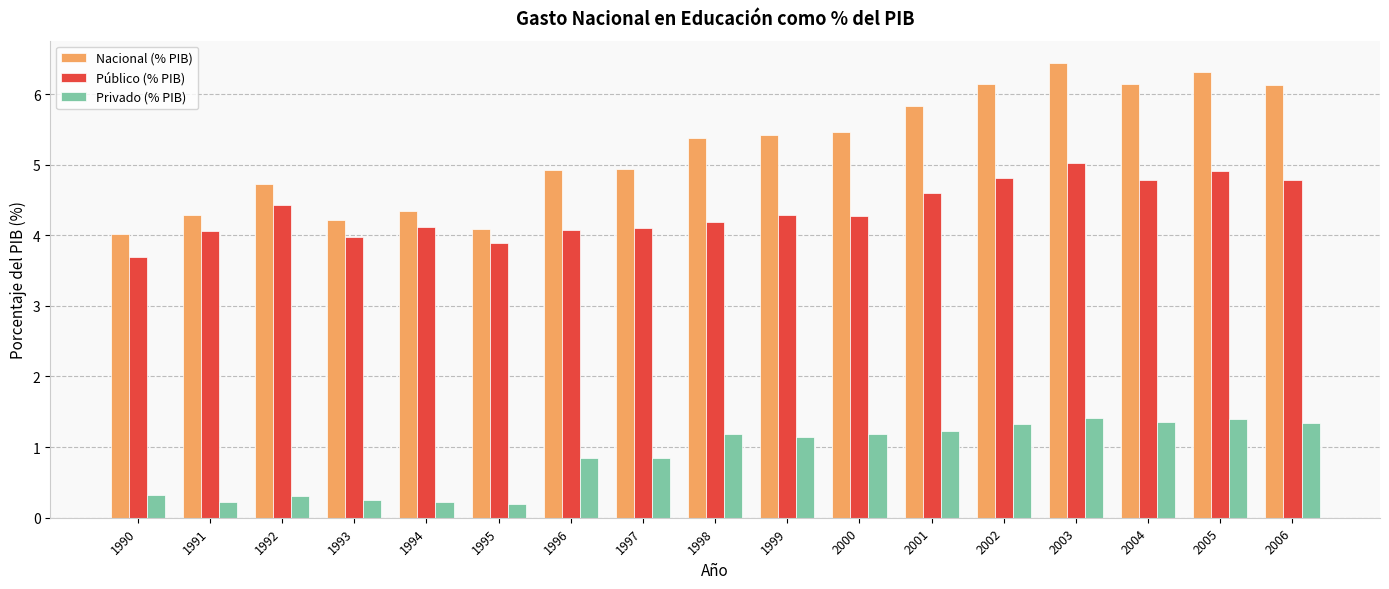

The Público (% PIB) series shows 7.7 at 2005. True or false?

False